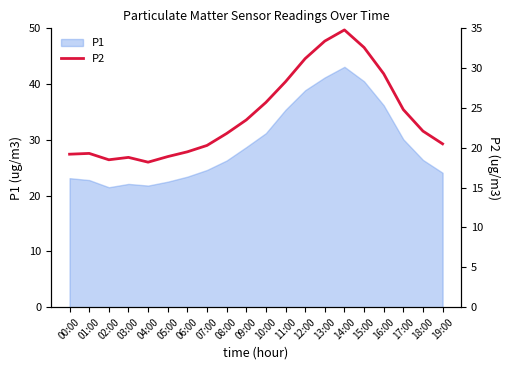

Where is P1 nearest to the value 32?

10:00